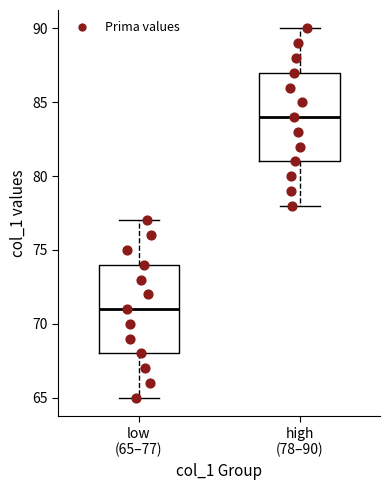

Reading left to right, transcribe this box plot: for each box, give where its median line is, the range the box spans, and where its two whiskers end, as read against the y-axis. The values are not printed on the chart, so give them approximately, as read against the axis.

low (65–77): median 71, box 68 to 74, whiskers 65 to 77
high (78–90): median 84, box 81 to 87, whiskers 78 to 90